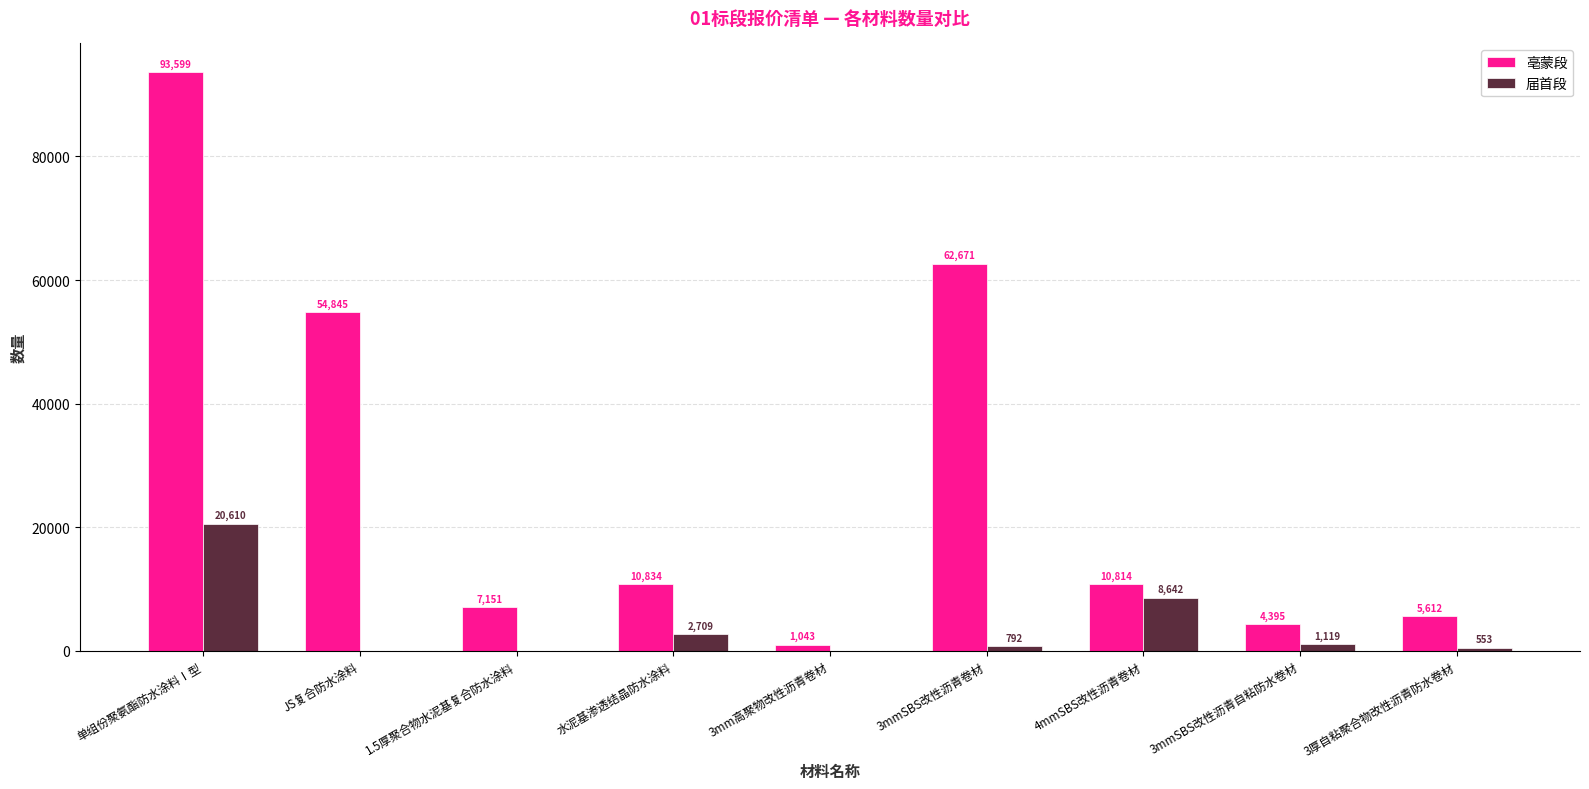

How many distinct data groups are displayed?

2